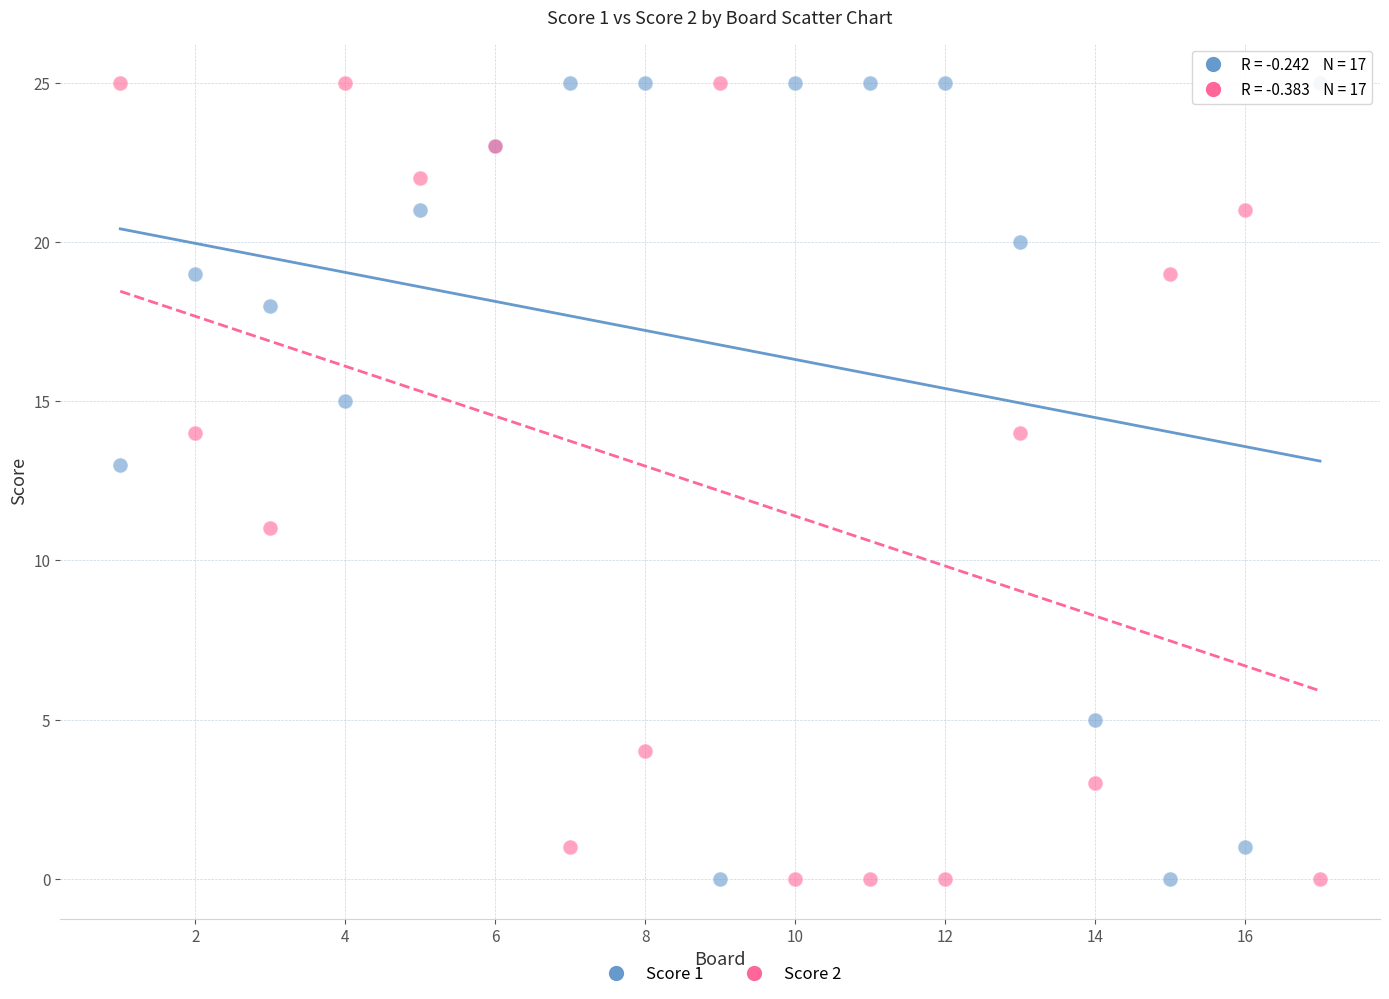

What is the X range (max minus min) for the scatter plot?

16